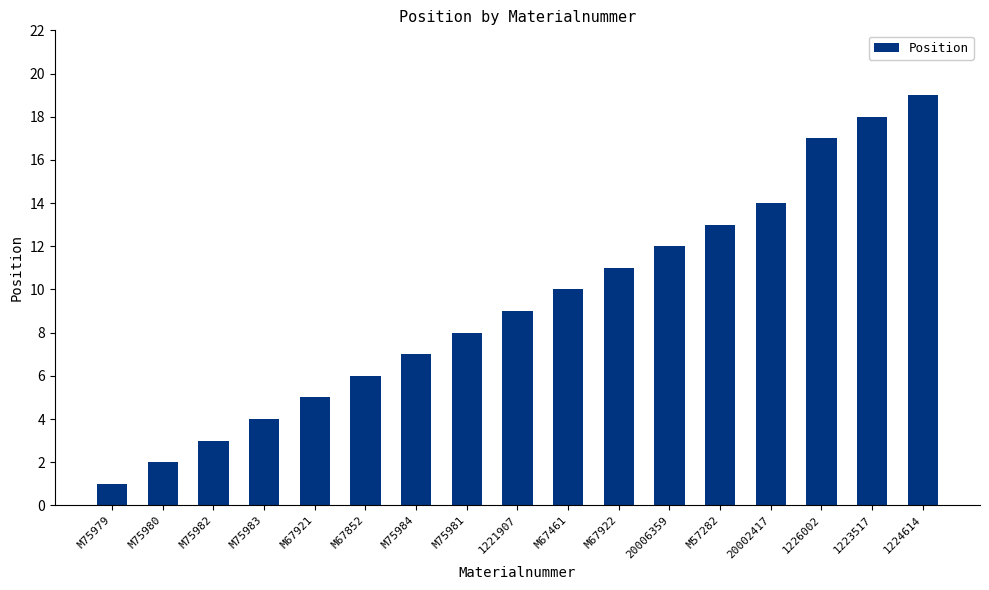

What is the label of the 12th bar from the right?

M67852